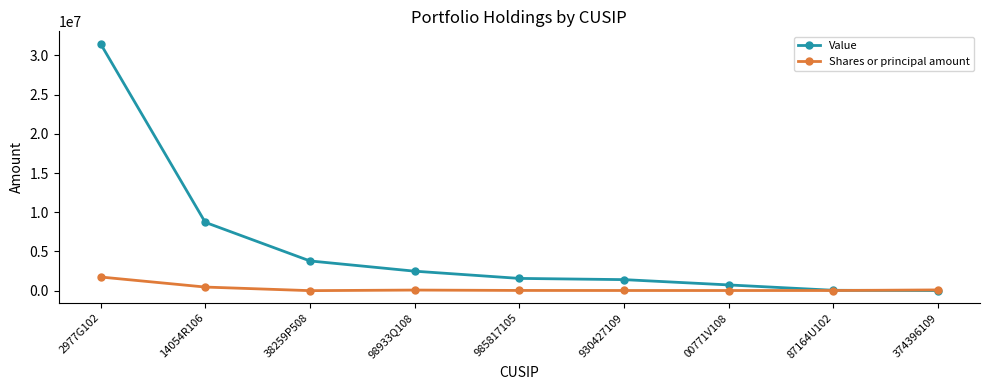

The Value series shows 1567000 at 985817105. True or false?

True